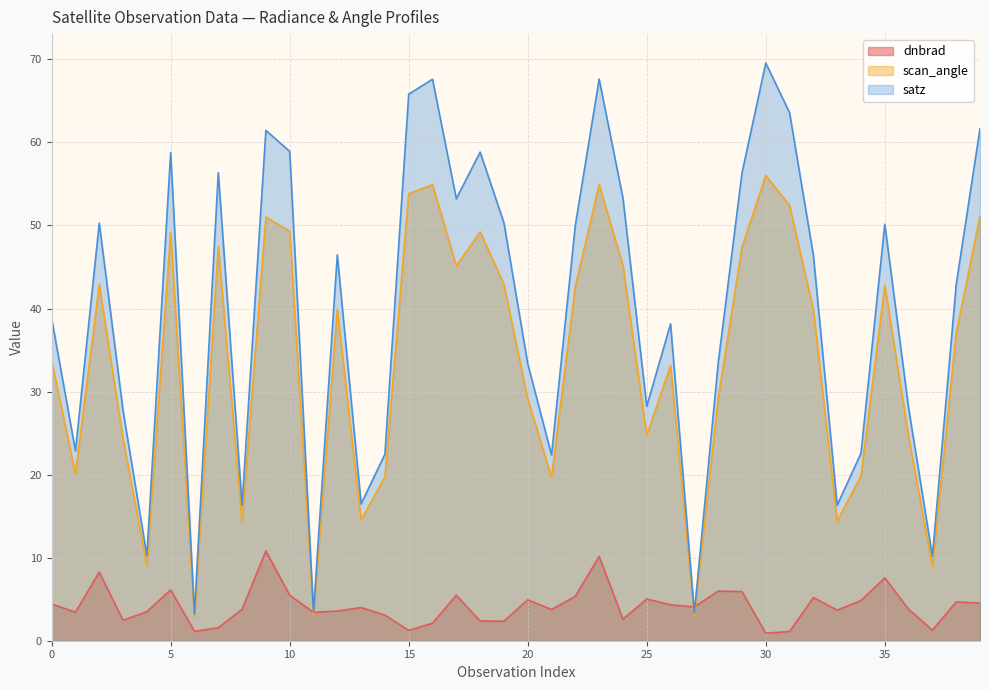

Which category has the lowest value in the dnbrad series?

30